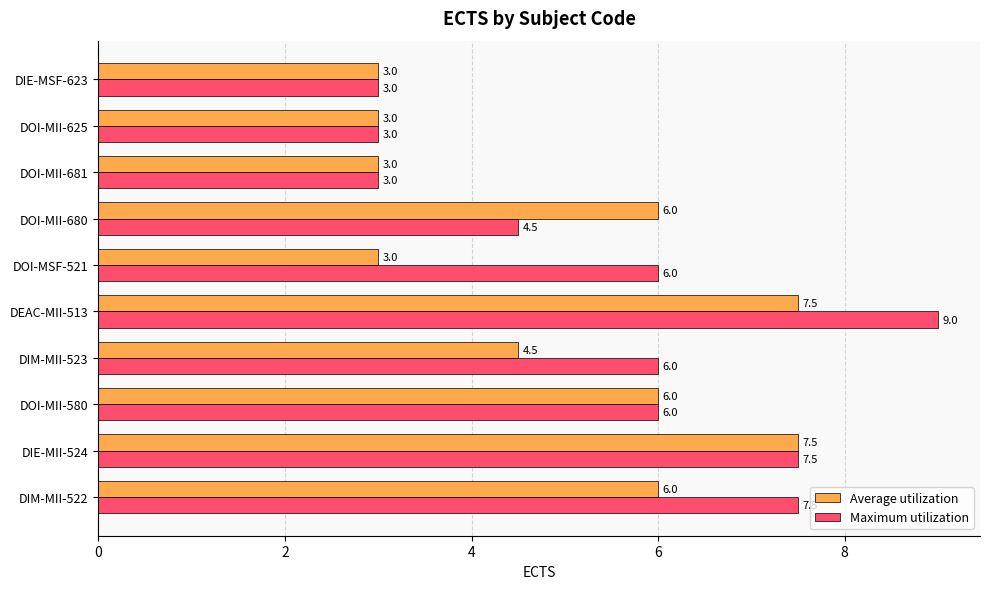

Rank the series by their average value, from highest to lowest.

Maximum utilization, Average utilization